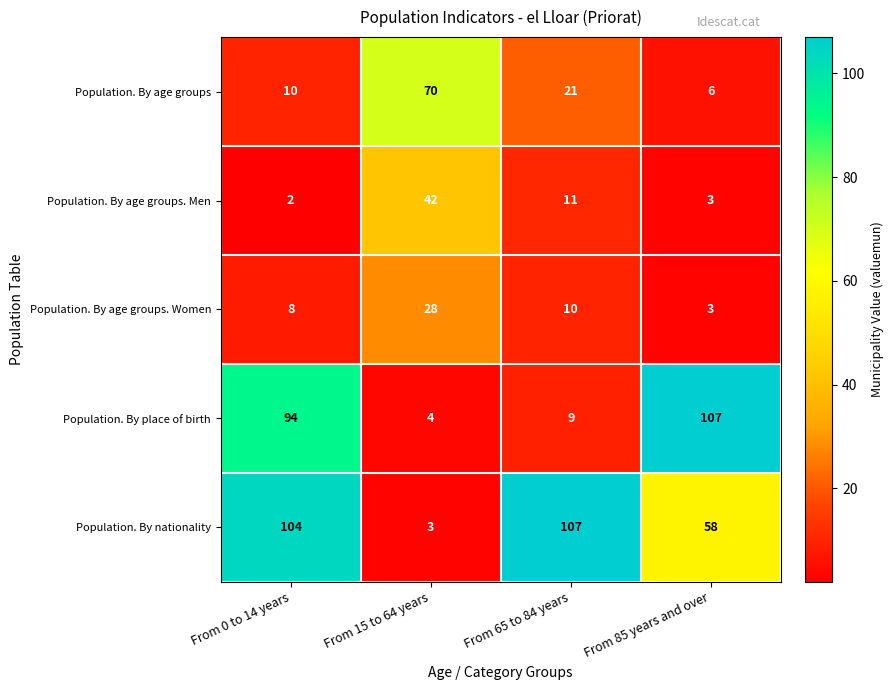

What is the highest value of the Population. By place of birth series?

107